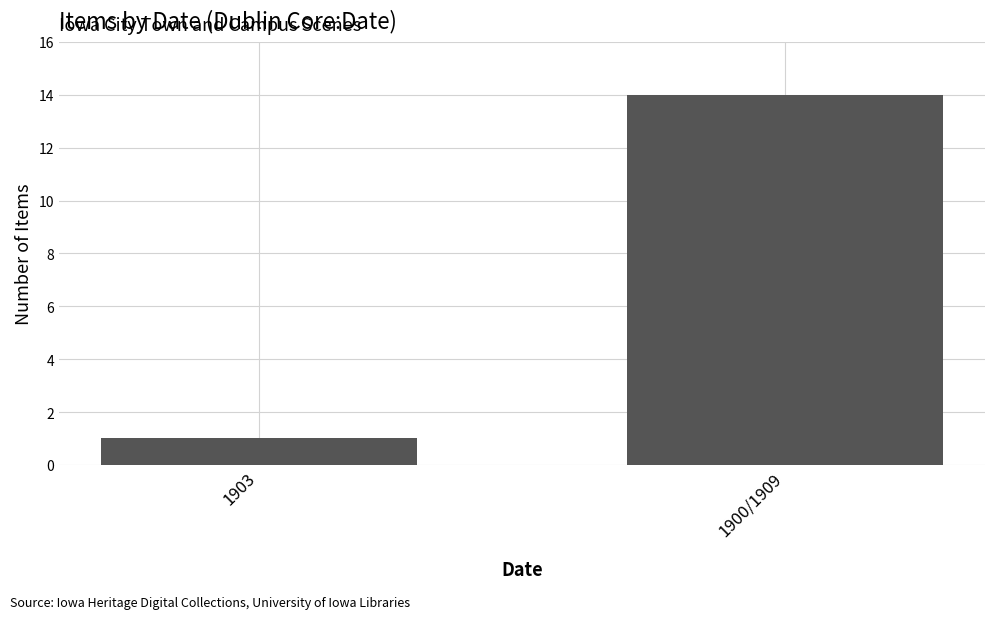

How many series are shown in this chart?

1